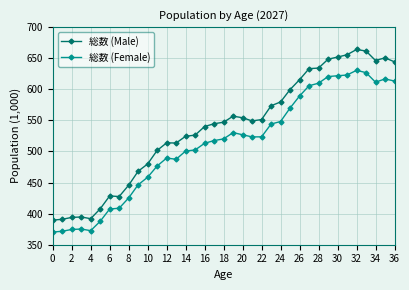

True or false: 総数 (Male) has more than 2 interior local peaks.

True